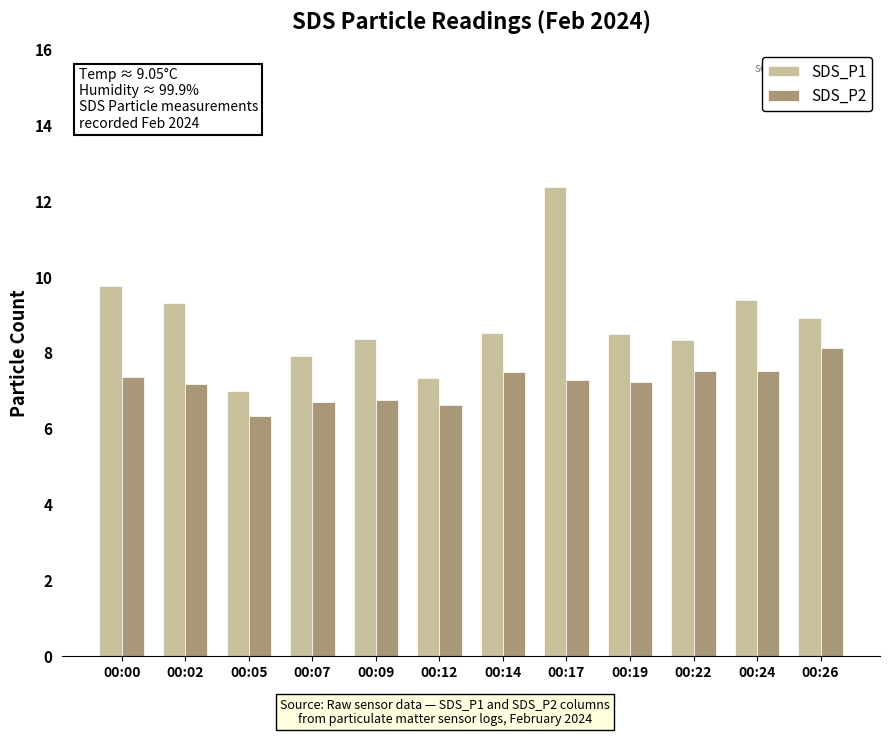

At which category does the chart reach its minimum across all series?

00:05